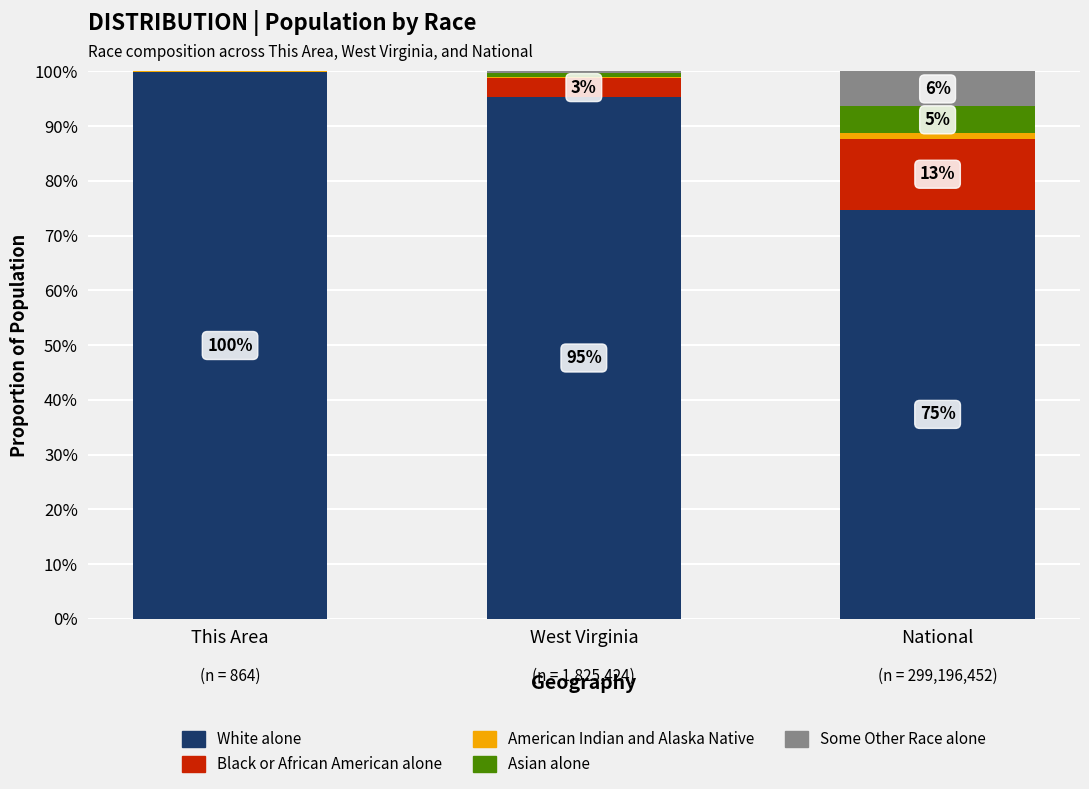

The value of Some Other Race alone at This Area is -0.0. True or false?

False